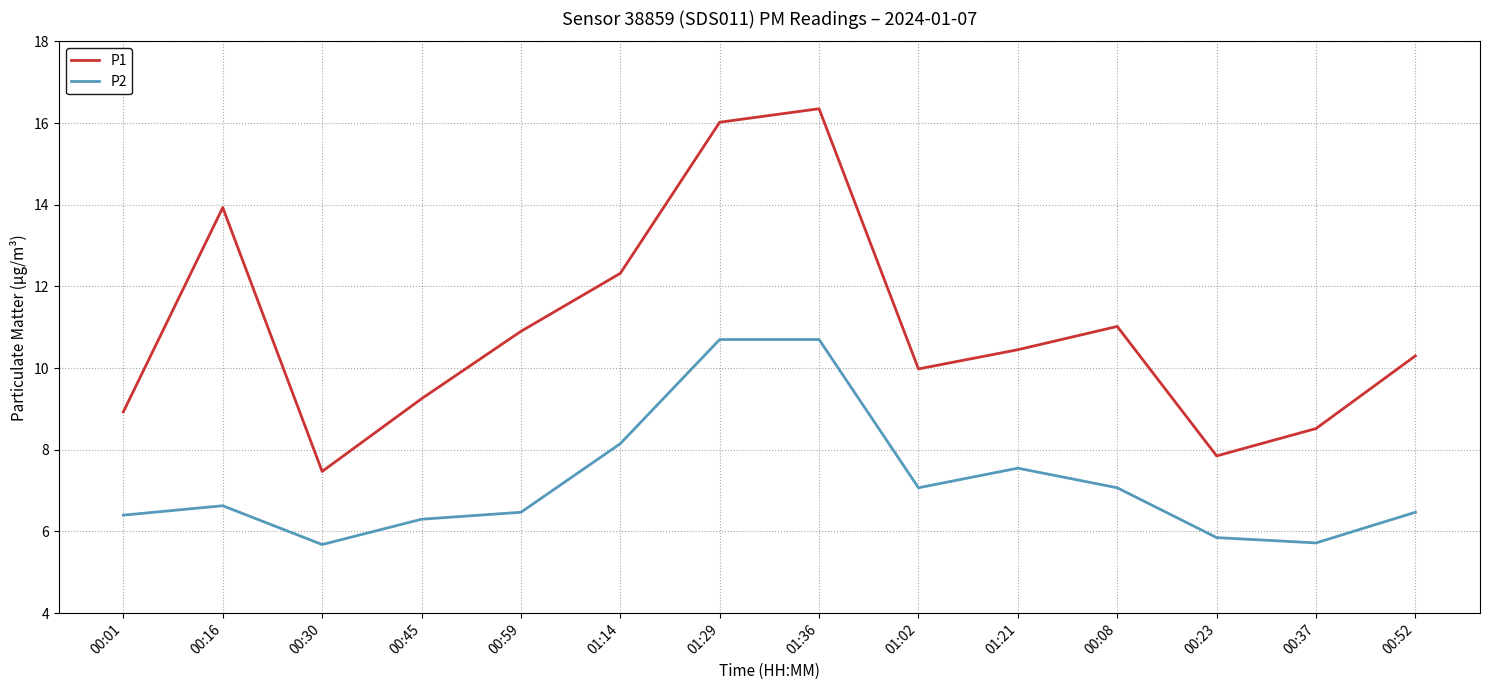

What are all the series names shown in the legend?

P1, P2